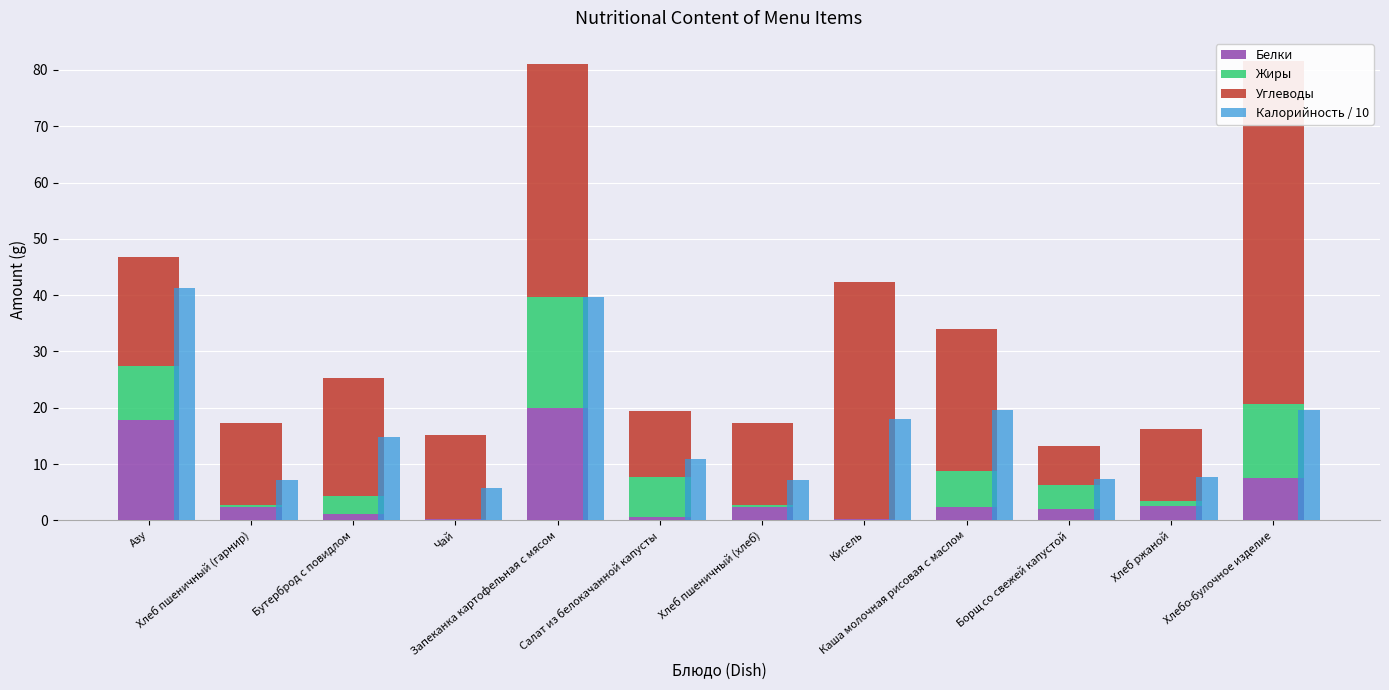

At Борщ со свежей капустой, list the series in order from largest to smallest.

Калорийность / 10, Углеводы, Жиры, Белки